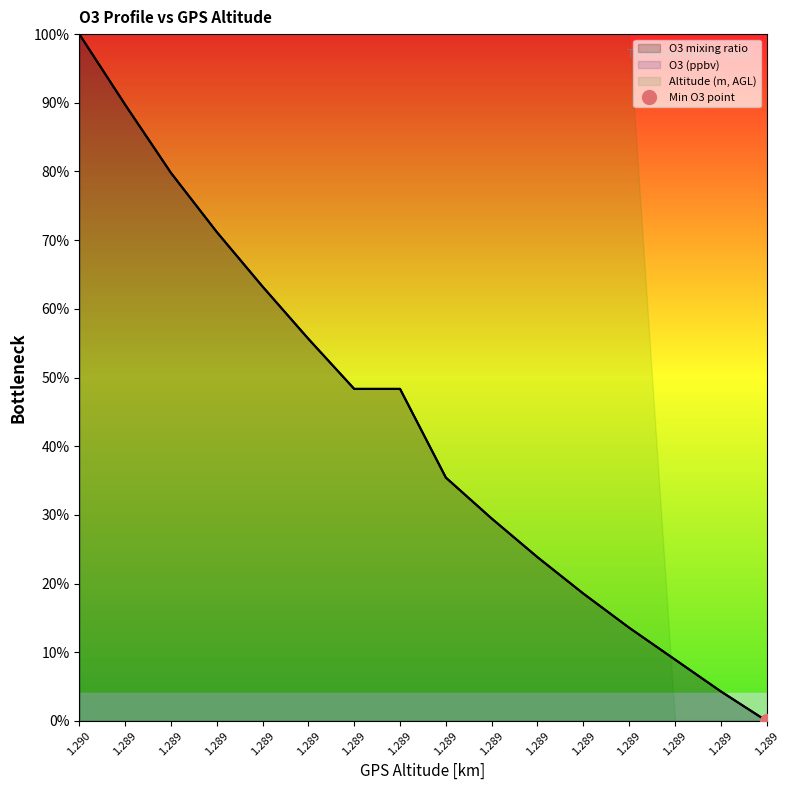

Which category has the highest value in the O3 mixing ratio series?

1.29